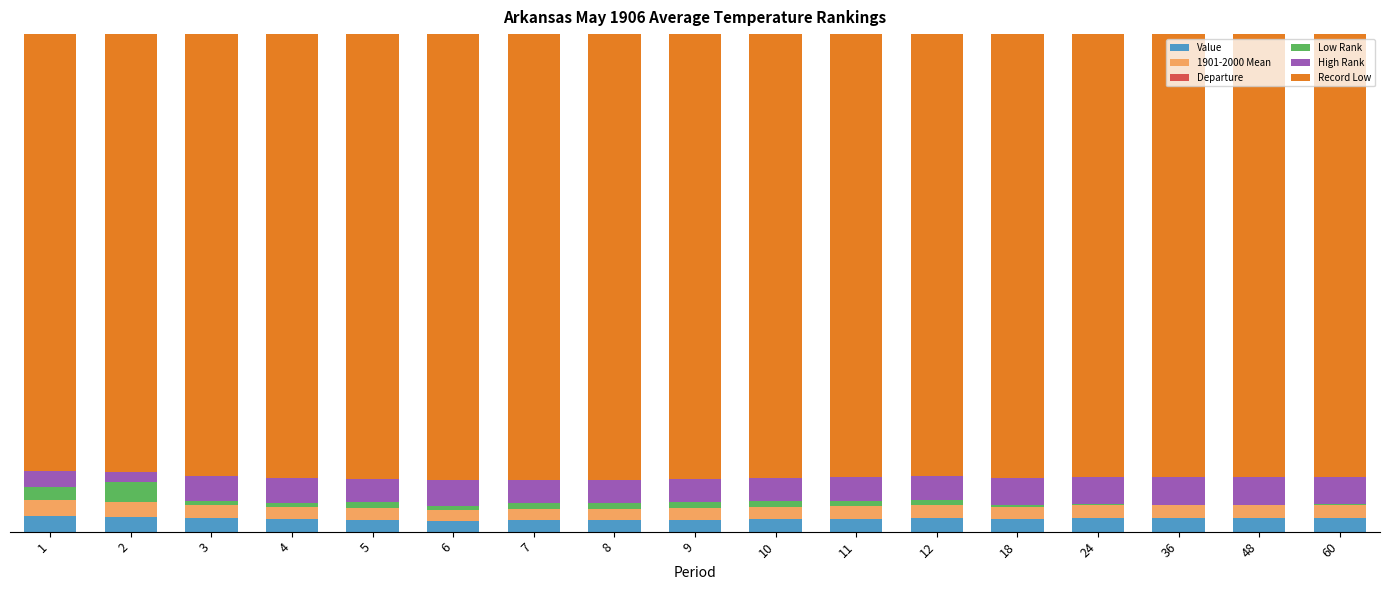

True or false: High Rank has a value of 0.1 at 3.

False